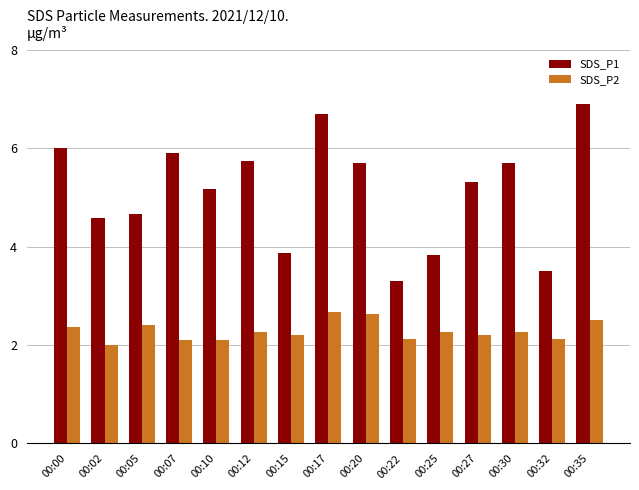

What is the spread (max minus min) of values at 00:25?

1.6